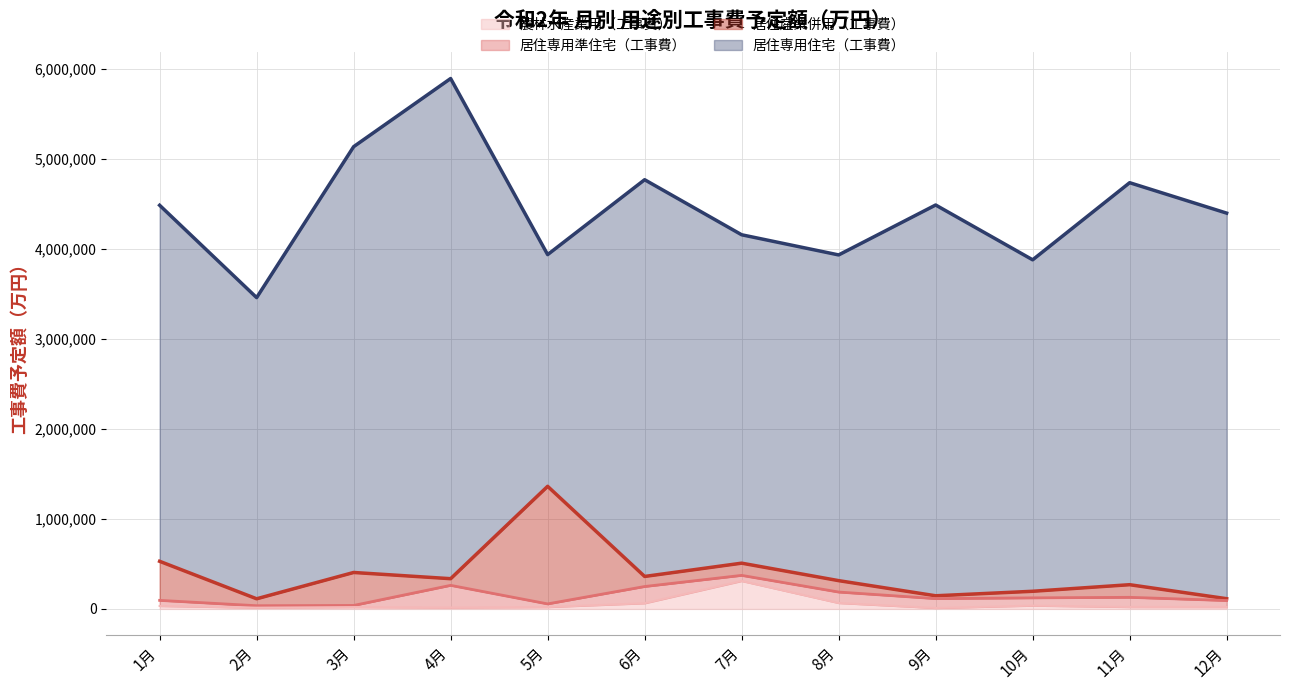

What is the average value of the 居住産業併用（工事費） series?

241363